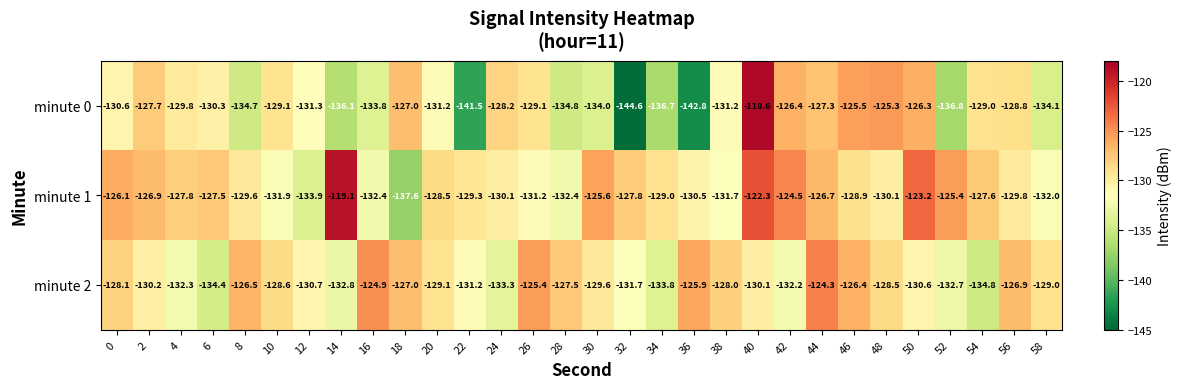

Rank the series at 8 from highest to lowest value.

minute 2, minute 1, minute 0